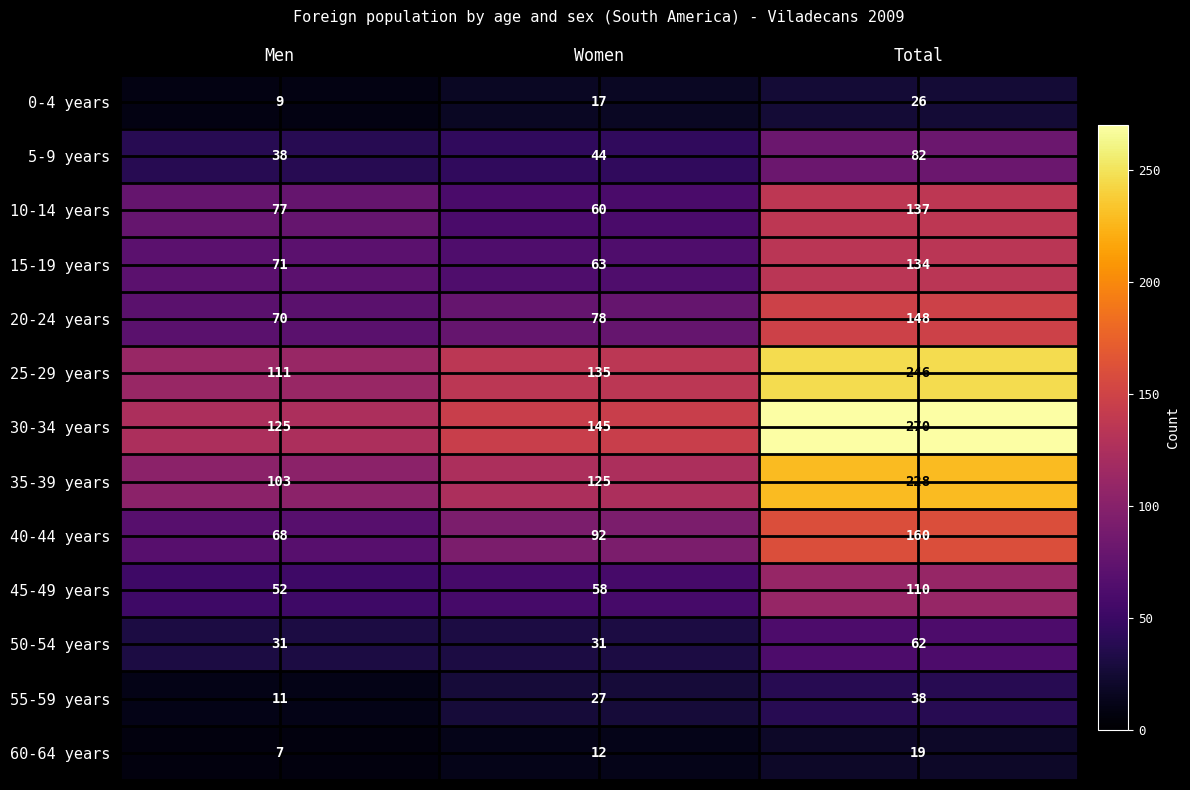

At which category is the sum across all series the highest?

Total